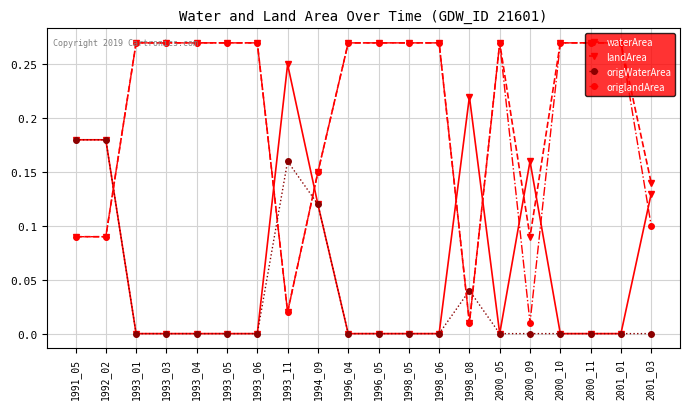

True or false: origlandArea and waterArea intersect in this chart.

True